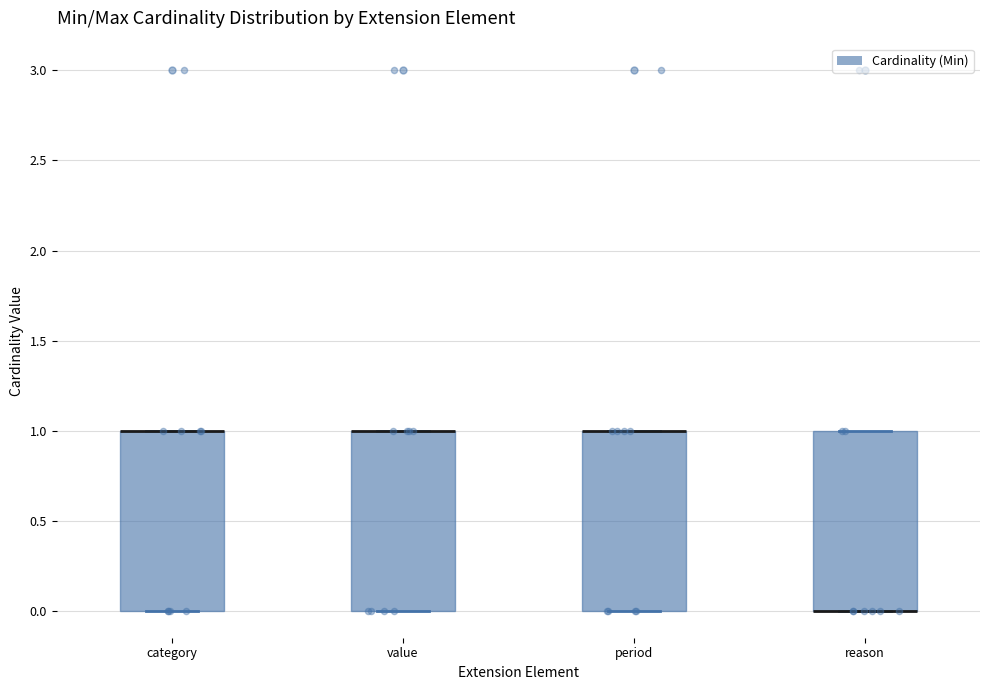

Reading left to right, read every box against the y-axis: the position of its median line, the range the box covers, and the ends of its whiskers. The values are not printed on the chart, so give them approximately, as read against the axis.

category: median 1 (drawn on the box's upper edge), box 0 to 1, whiskers 0 to 1
value: median 1 (drawn on the box's upper edge), box 0 to 1, whiskers 0 to 1
period: median 1 (drawn on the box's upper edge), box 0 to 1, whiskers 0 to 1
reason: median 0 (drawn on the box's lower edge), box 0 to 1, whiskers 0 to 1